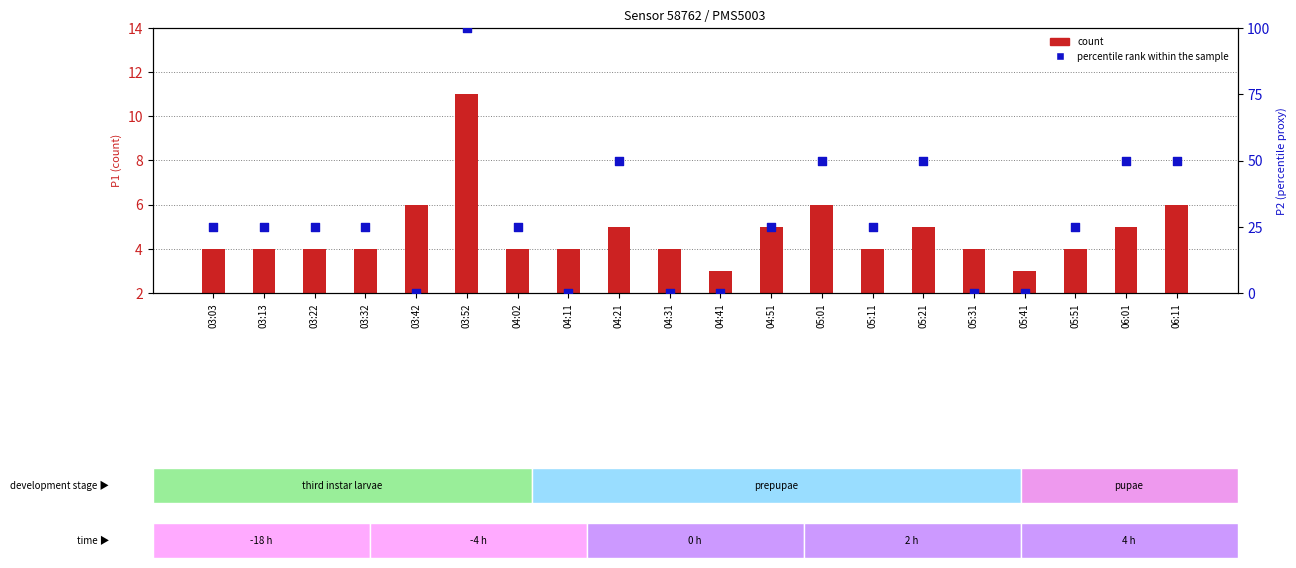

What are all the series names shown in the legend?

count, percentile rank within the sample